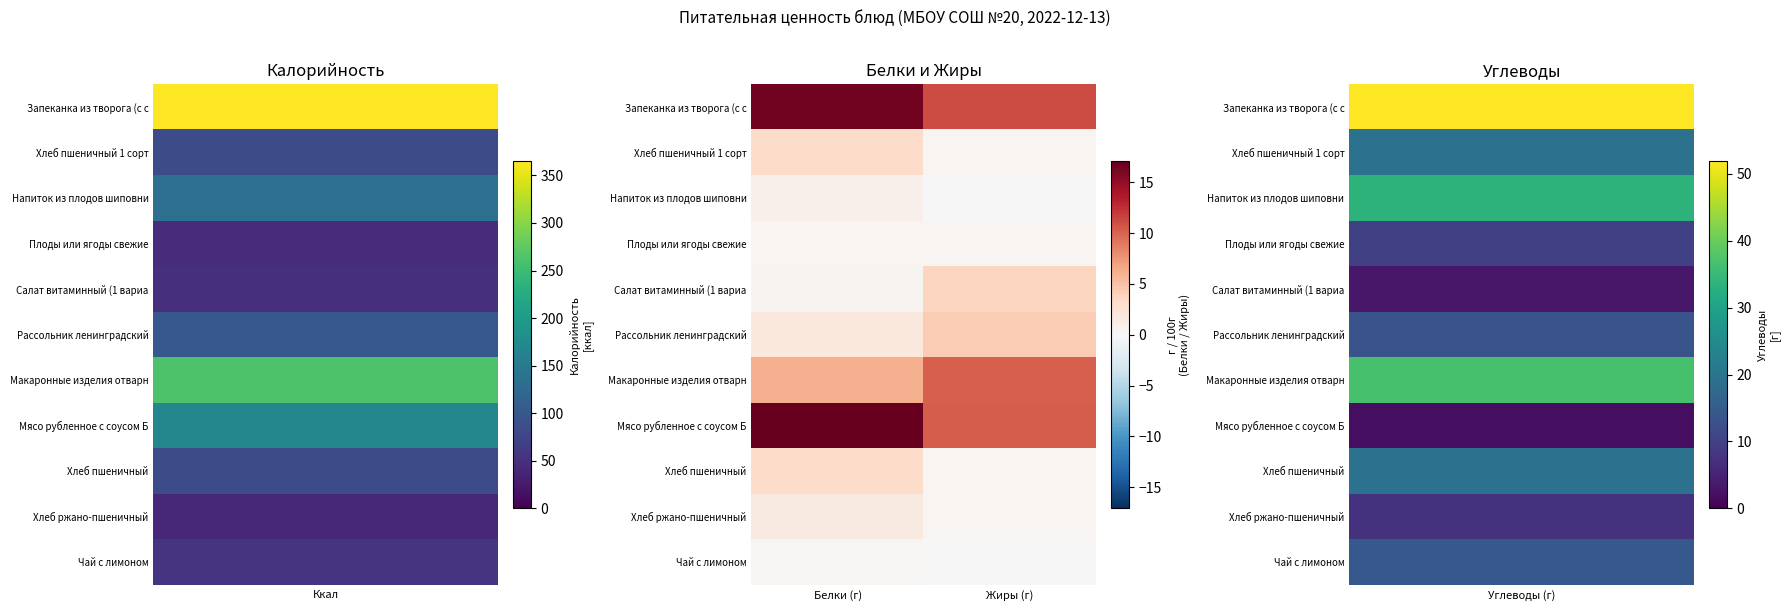

At how many categories does at least one series exceed 0?

2